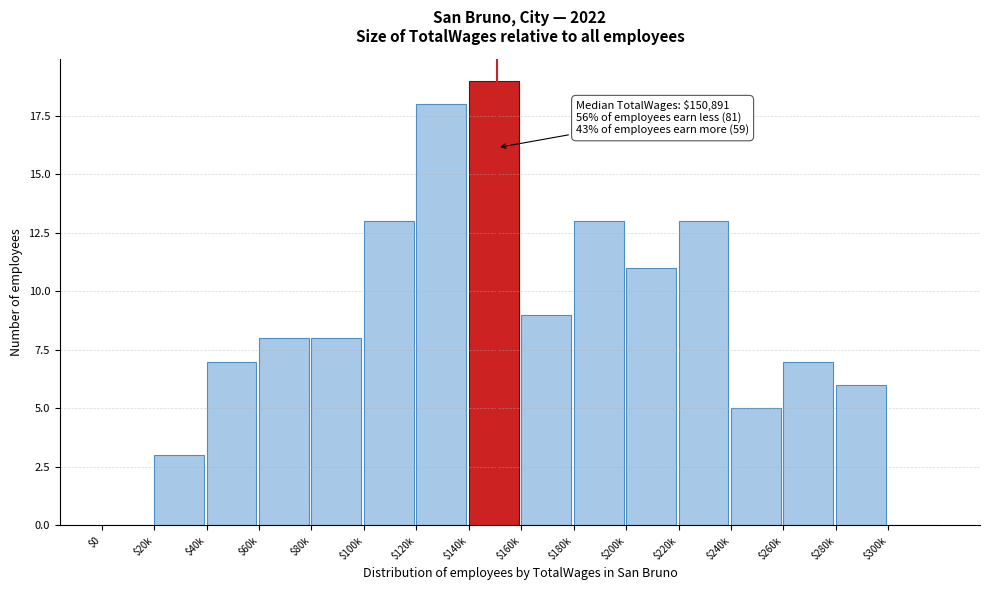

What is the sum of all values?

140